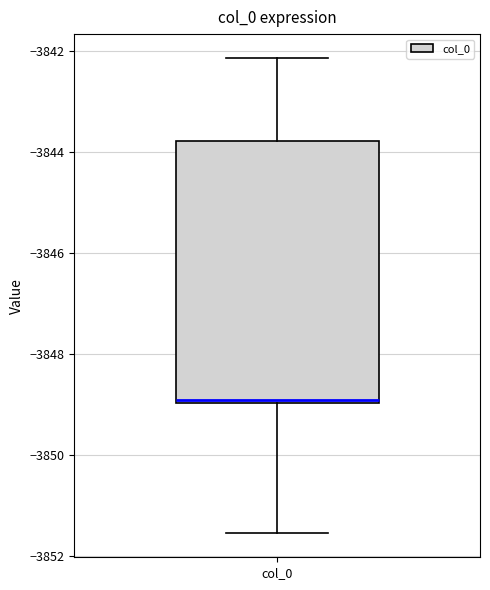

Where does the lower whisker of the box for col_0 end on the y-axis? The values are not printed on the chart, so give them approximately, as read against the axis.

-3851.6